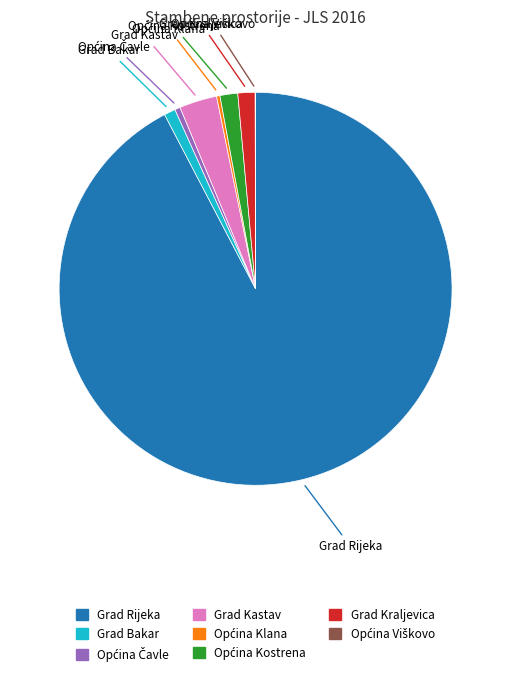

Is there a majority slice in this chart?

Yes